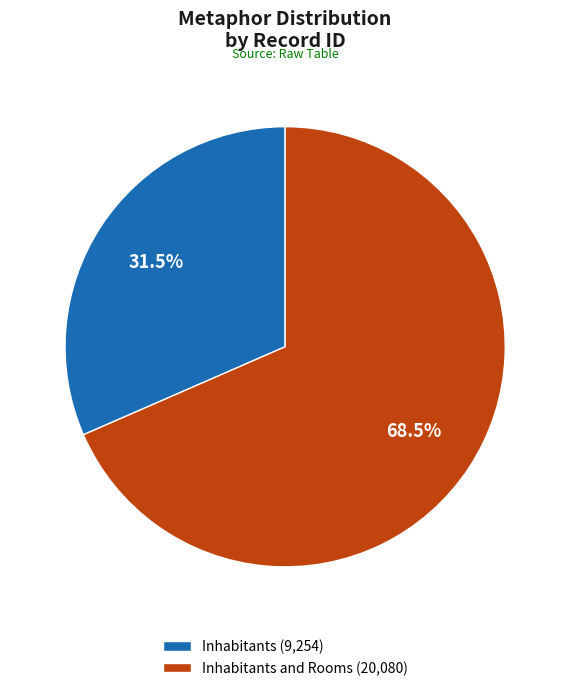

To the nearest percent, what is the average slice percentage?

50%